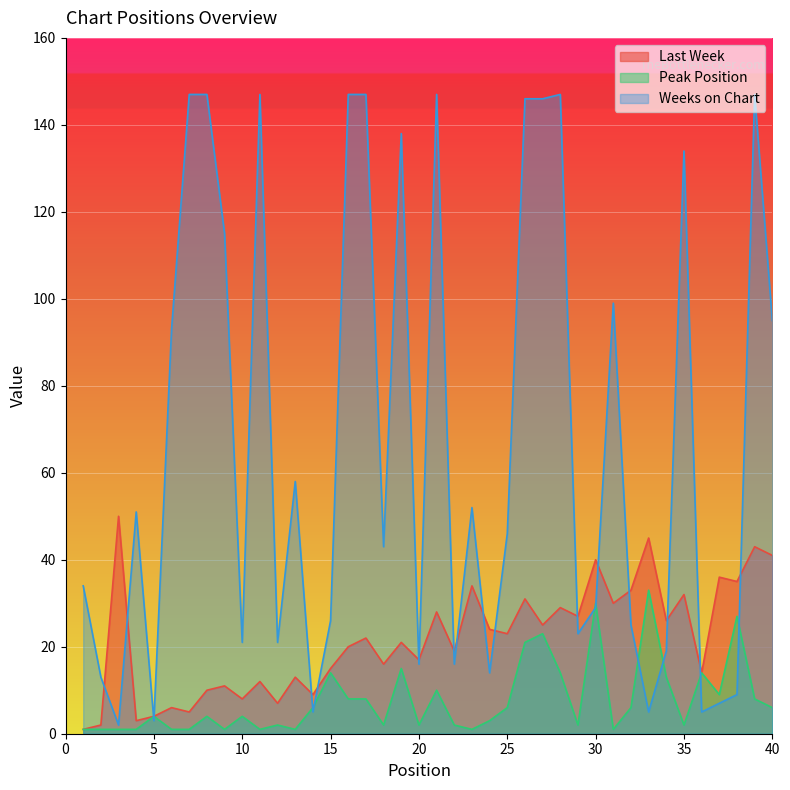

Which category has the lowest value in the Last Week series?

1